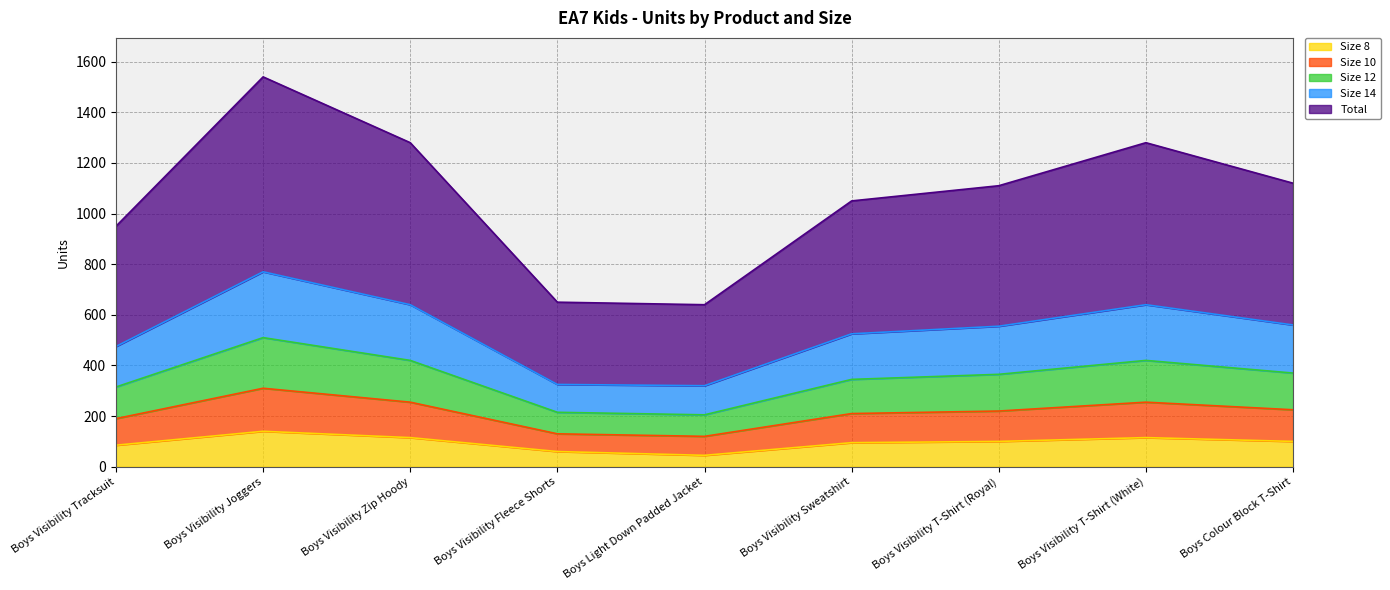

The Size 8 series shows 60 at Boys Visibility Fleece Shorts. True or false?

True